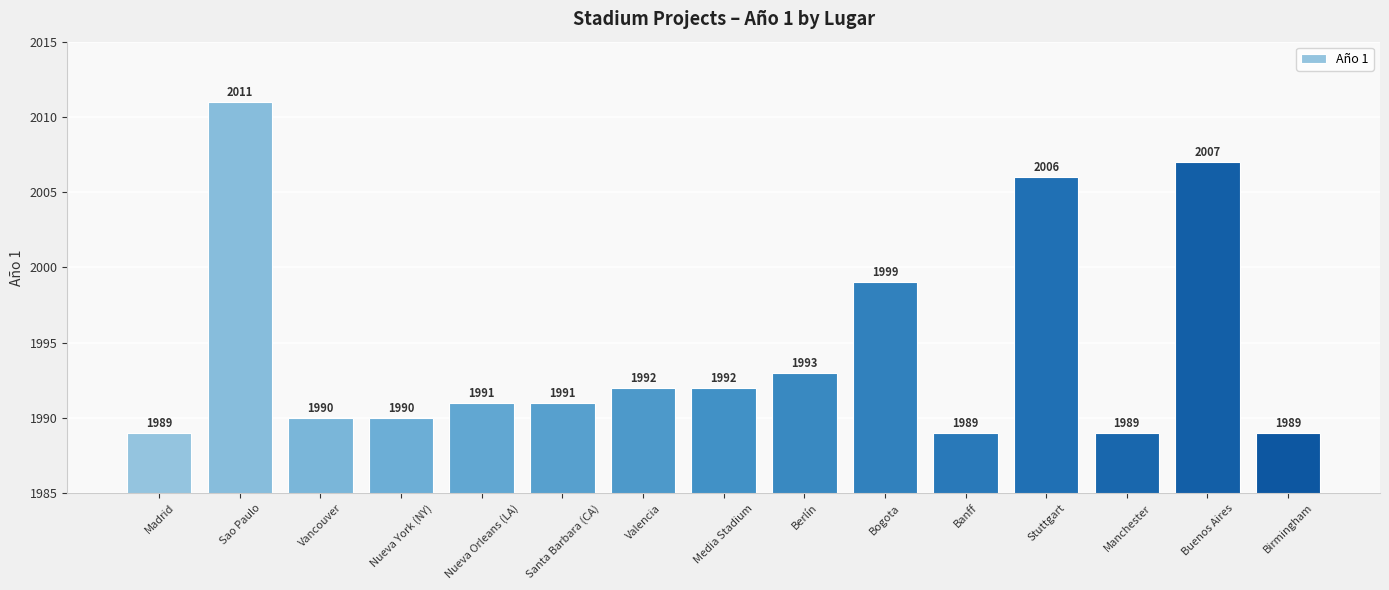

Count the number of categories in the chart.

15